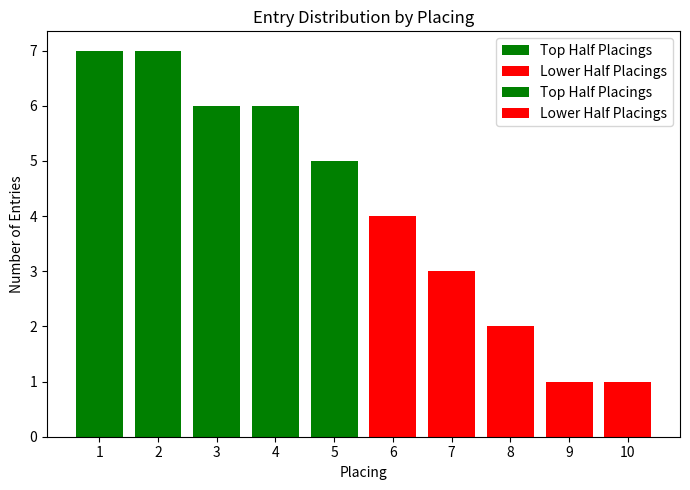

Does the chart contain stacked bars?

No